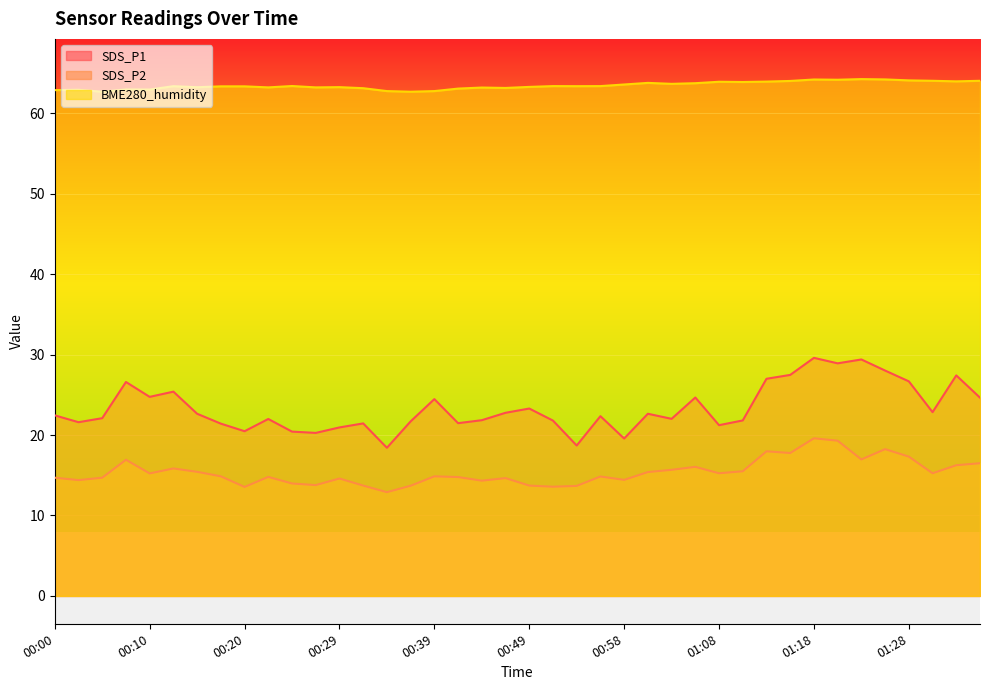

What is the average value of the SDS_P1 series?

23.3